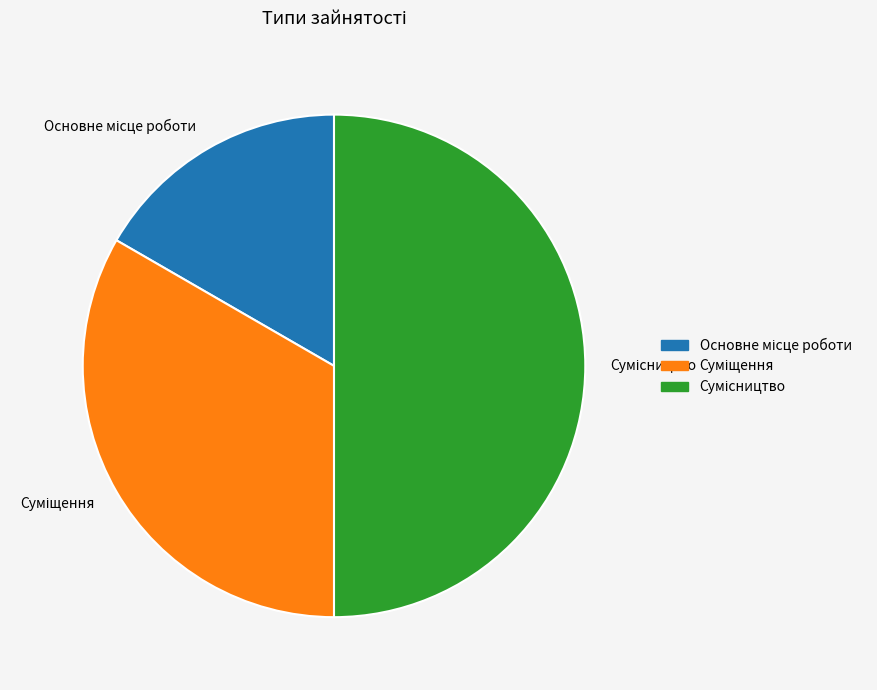

To the nearest percent, what percentage of the pie is Основне місце роботи?

17%